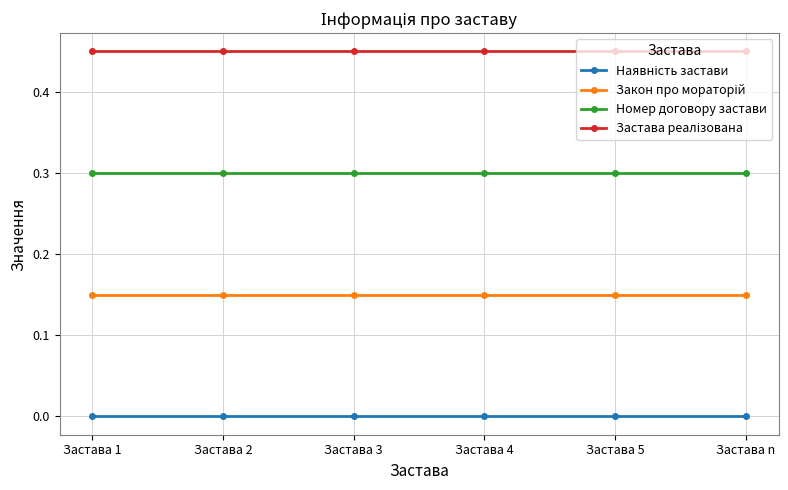

Is it true that Номер договору застави equals 0.4 at Застава 4?

False